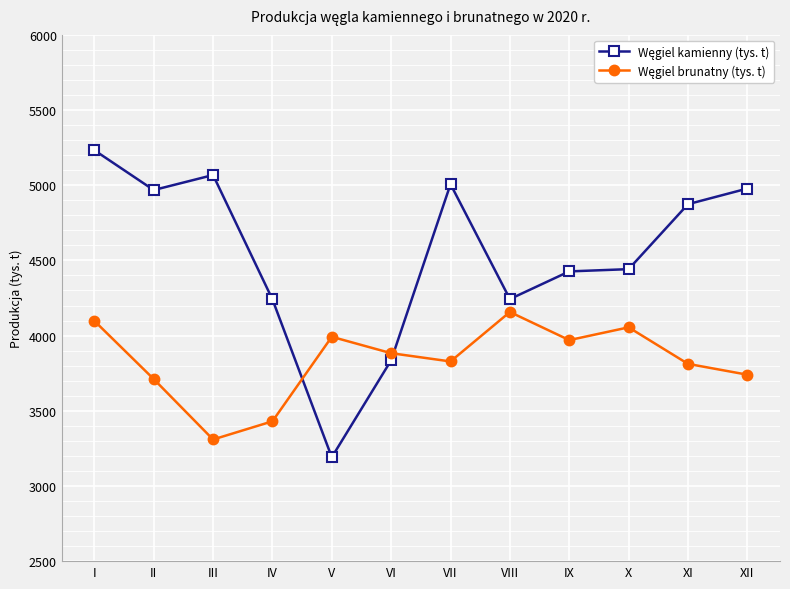

At which category is the sum across all series the highest?

I